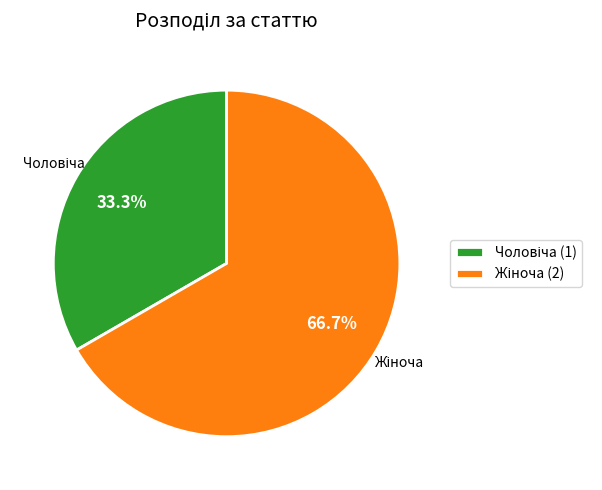

Is there any slice that represents more than half of the pie?

Yes